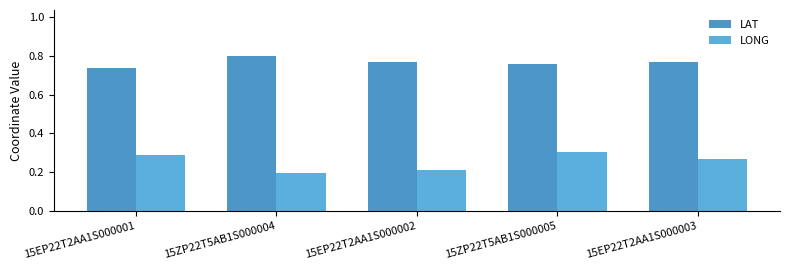

What is the lowest value of the LAT series?

0.7